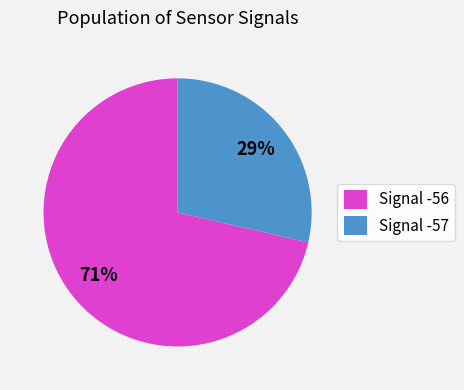

What percentage is the Signal -56 slice, to the nearest percent?

71%